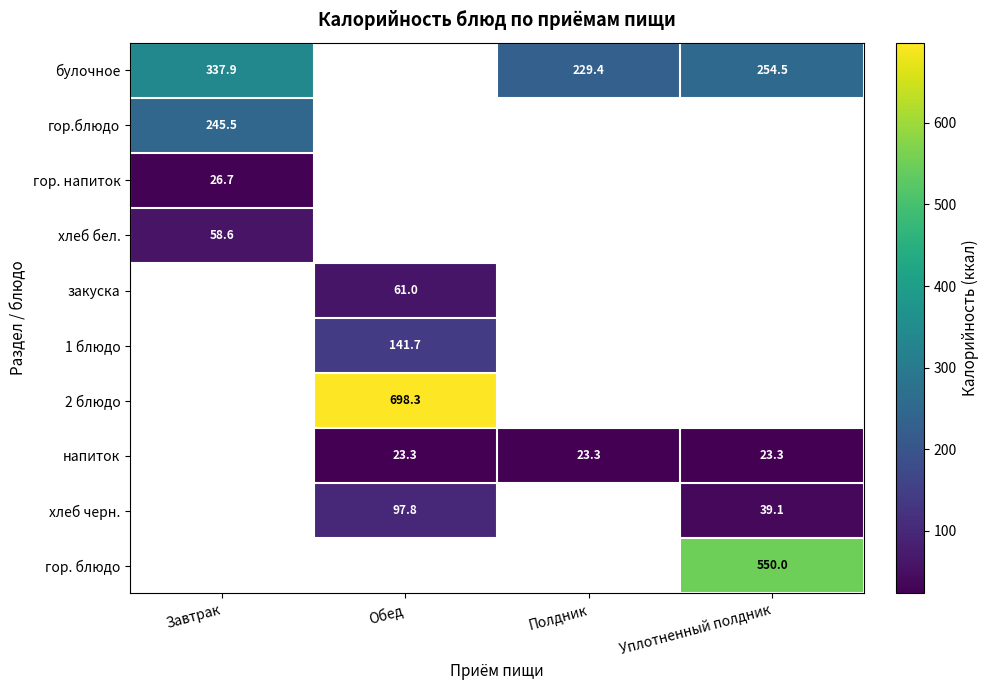

Which category has the highest value across all series?

Обед